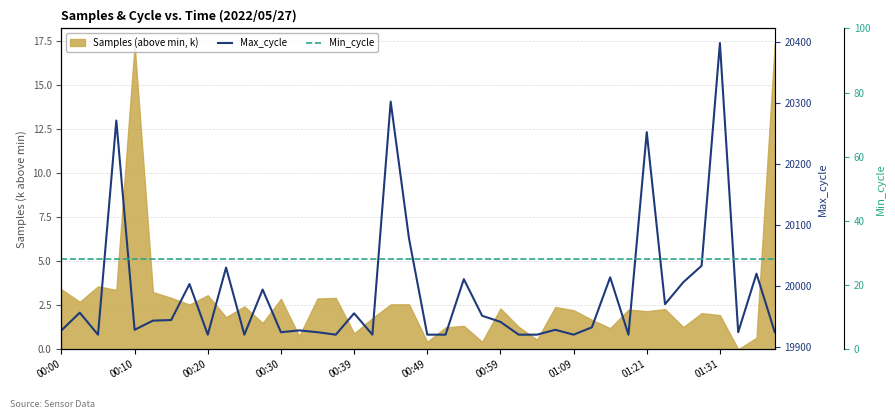

How many lines are shown in the chart?

2